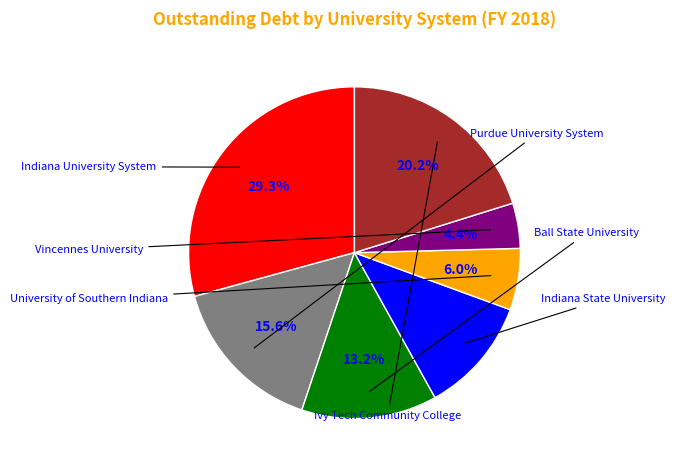

Is there a majority slice in this chart?

No